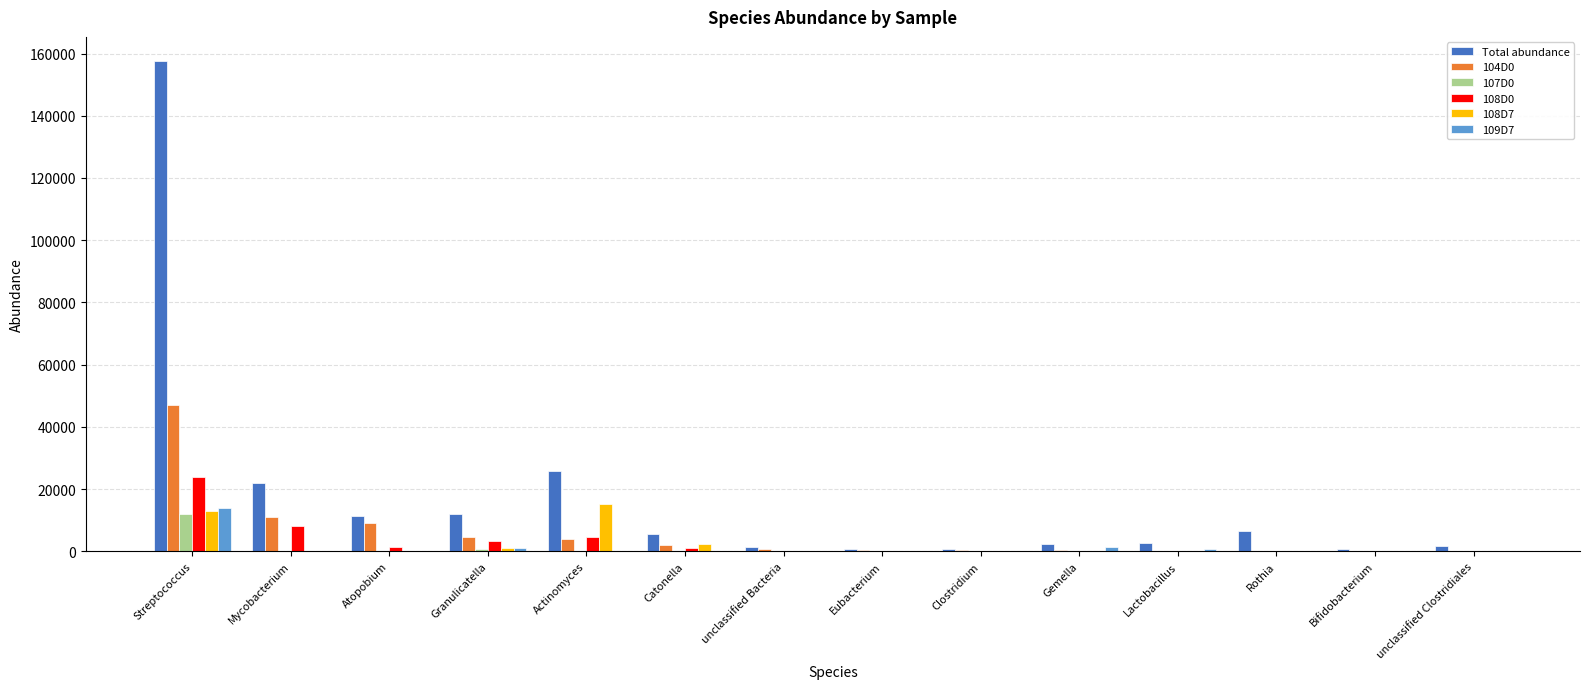

The value of 108D0 at Streptococcus is 24029. True or false?

True